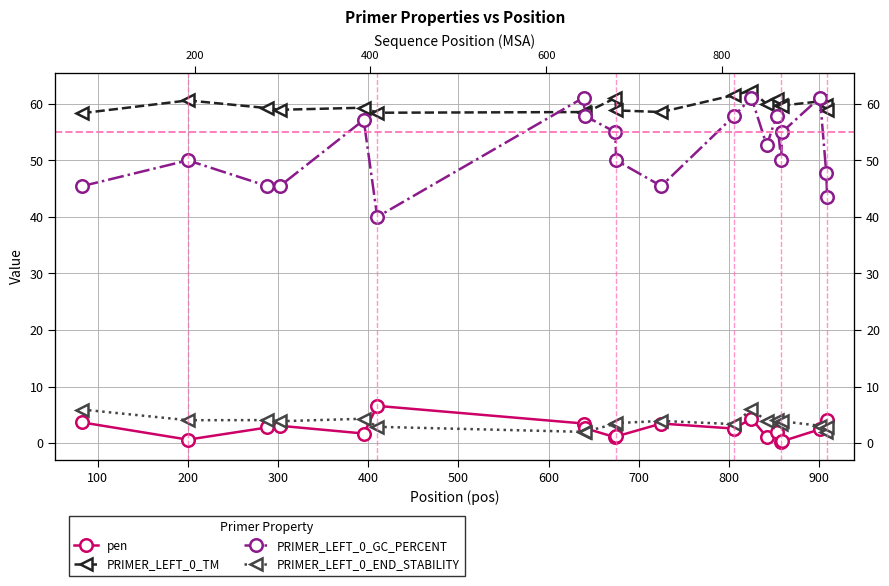

What is the total value across all series at 800?

120.4